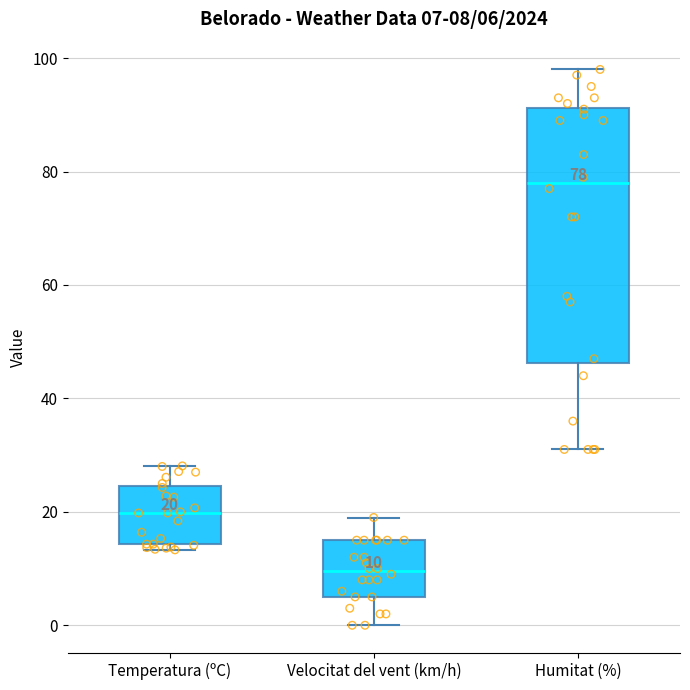

Comparing the boxes themselves (not the whiskers), which one is the tallest?

Humitat (%)